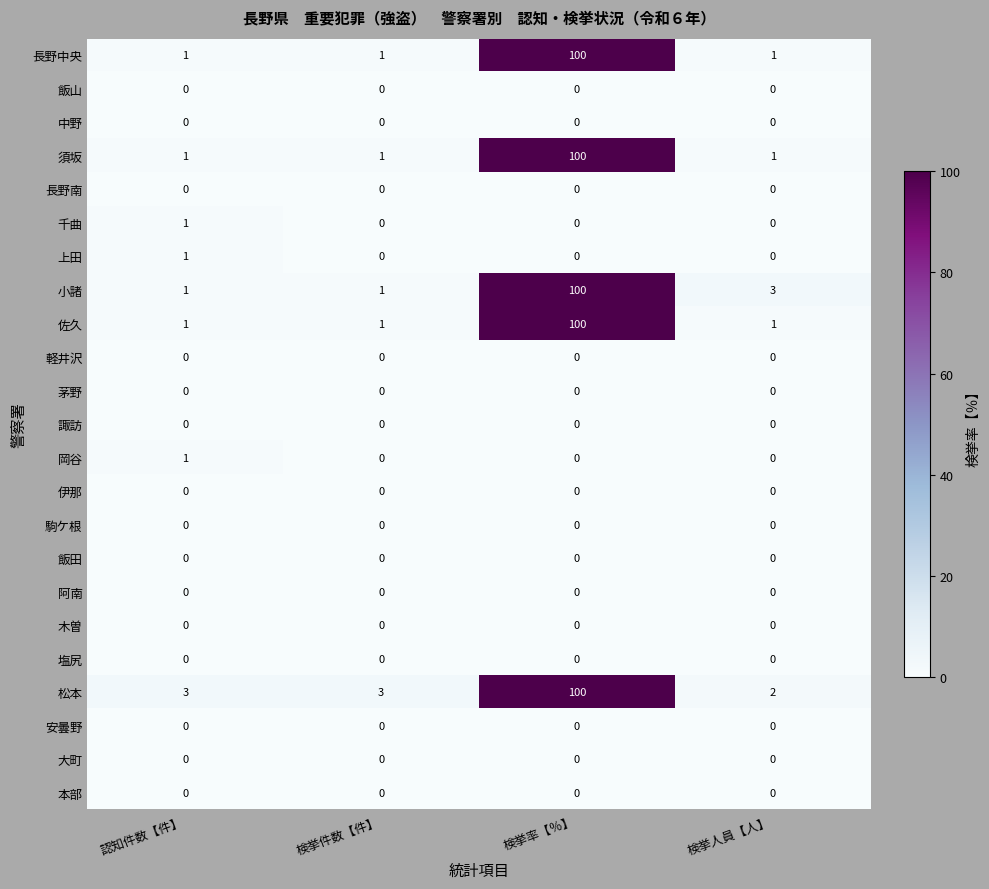

What is the spread (max minus min) of values at 認知件数【件】?

3